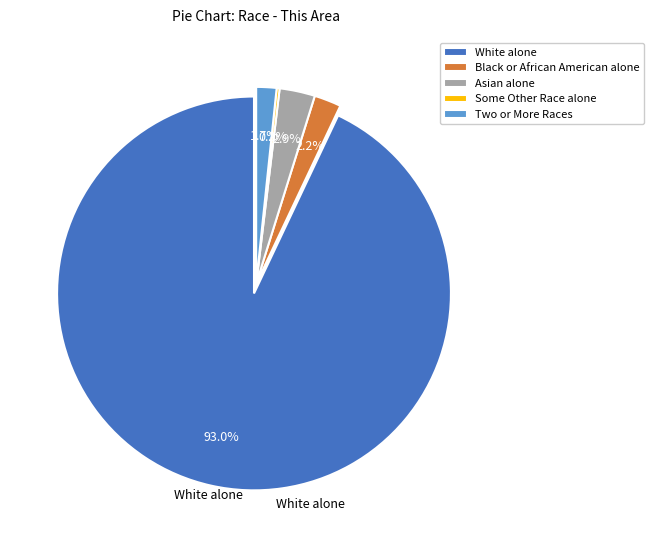

Which category has the biggest portion of the pie?

White alone